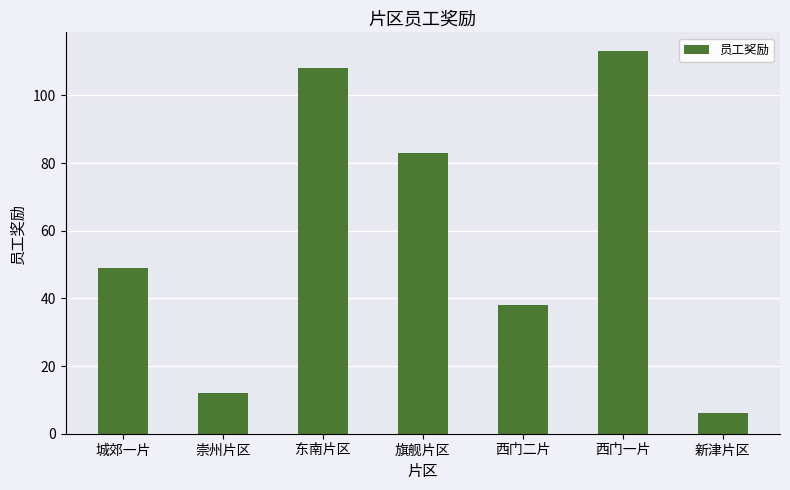

What position from the right is 崇州片区?

6